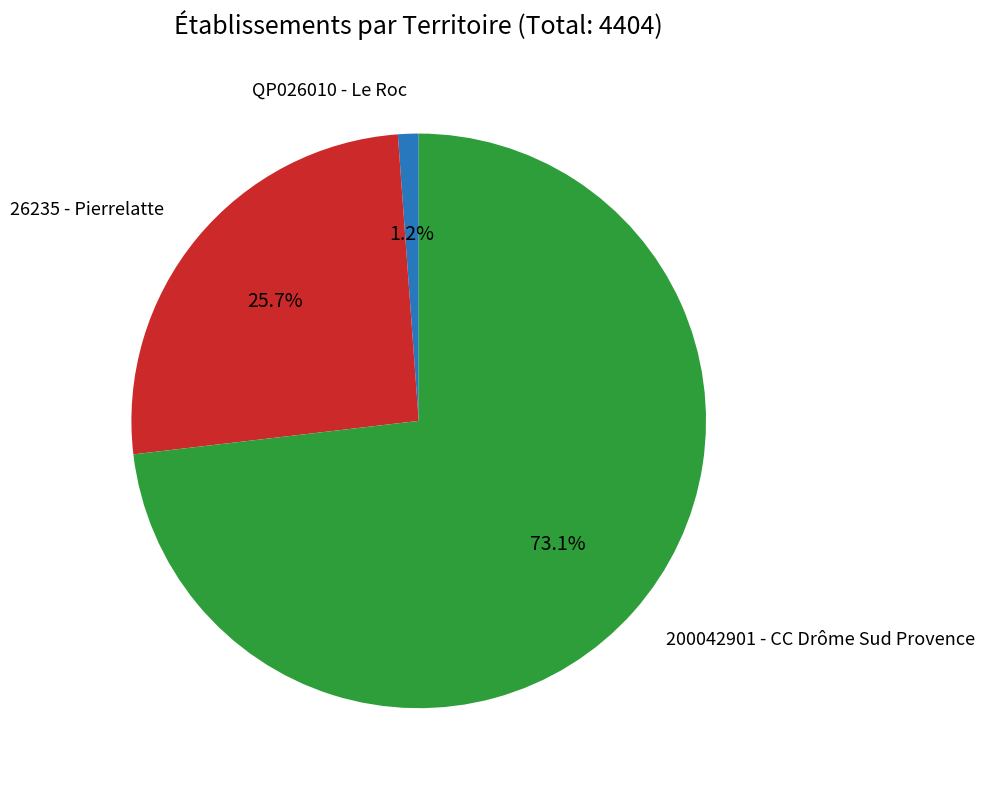

Is there any slice that represents more than half of the pie?

Yes